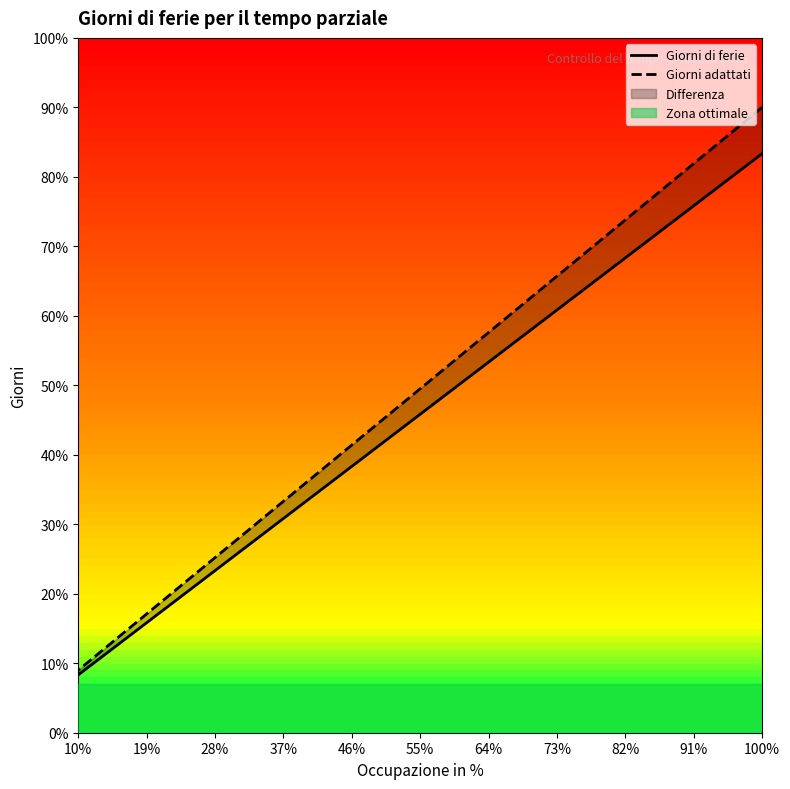

True or false: Giorni adattati has a value of 16.0 at 10%.

False